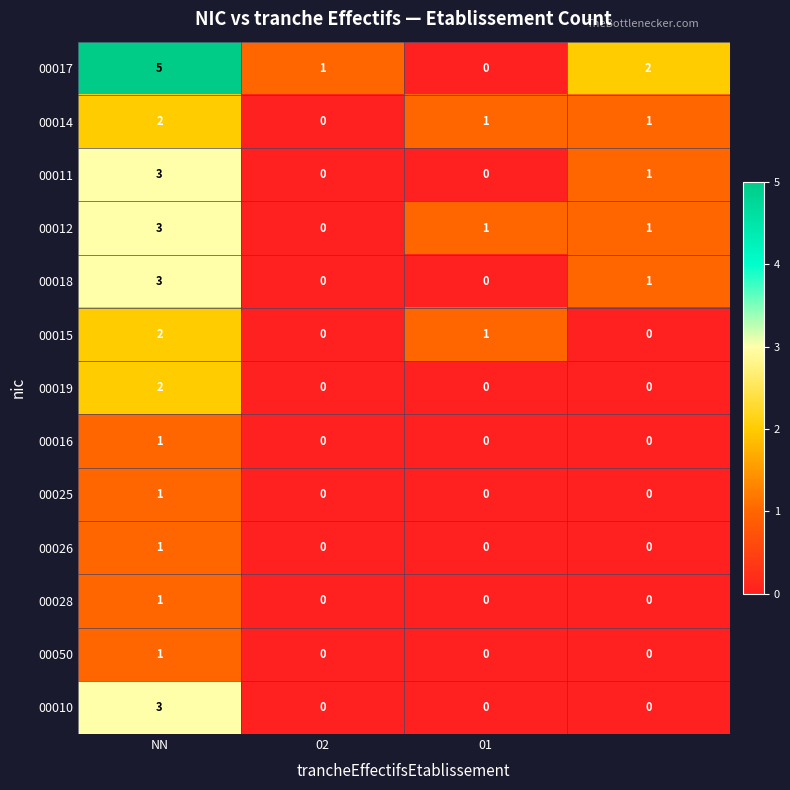

At how many categories does at least one series exceed 0?

4